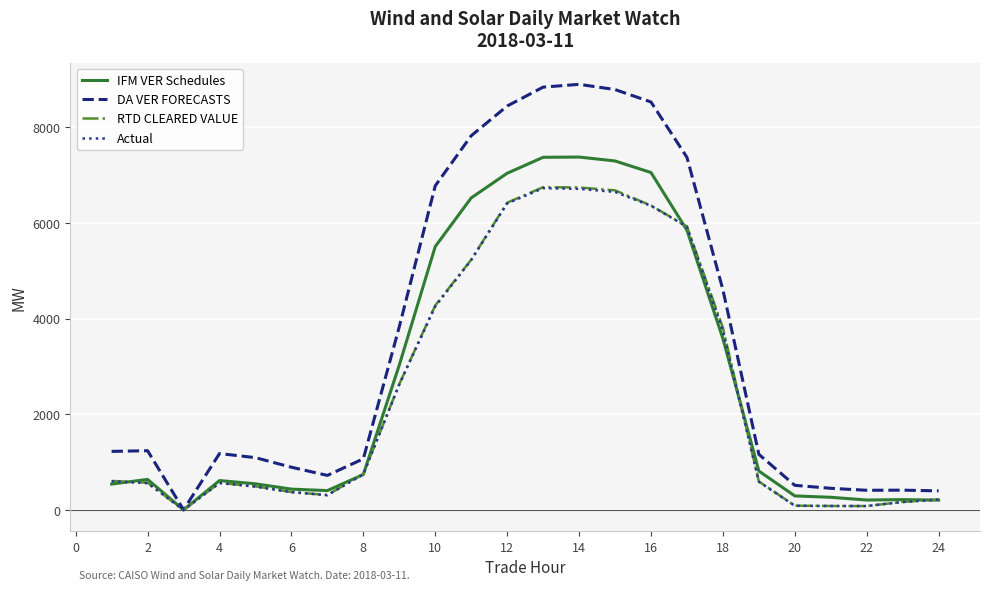

Which series has the largest range (max minus min)?

DA VER FORECASTS